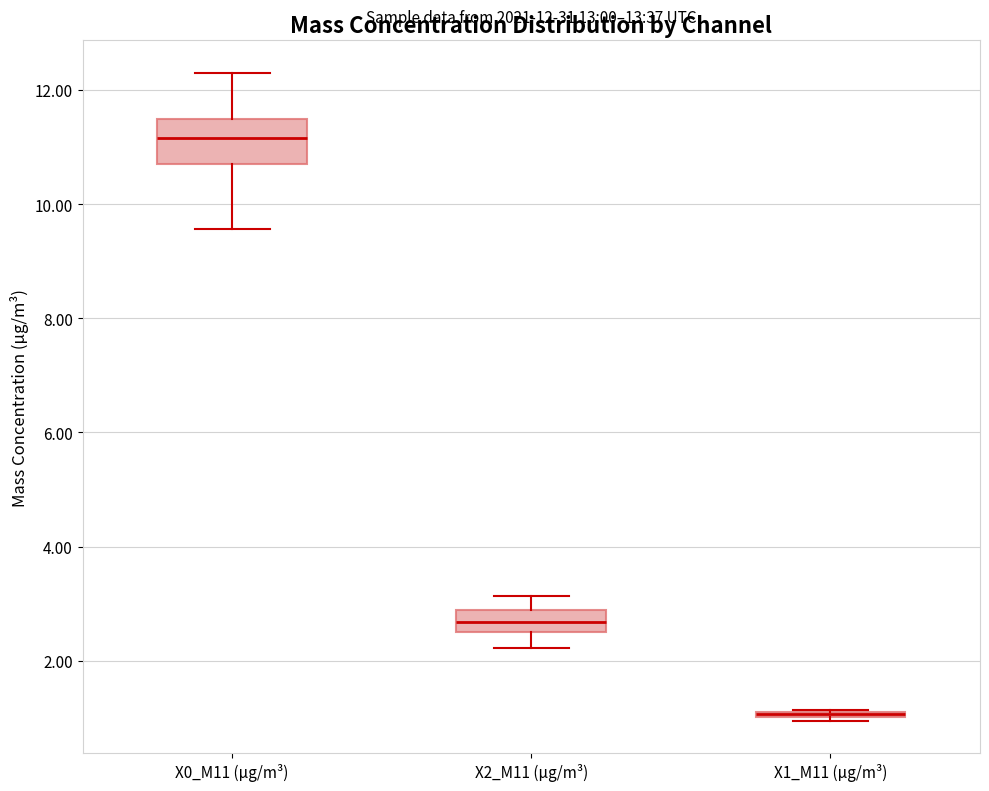

Comparing the boxes themselves (not the whiskers), which one is the tallest?

X0_M11 (μg/m³)